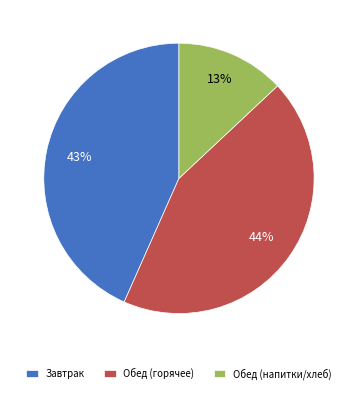

Is the sum of Обед (горячее) and Обед (напитки/хлеб) greater than half?

Yes